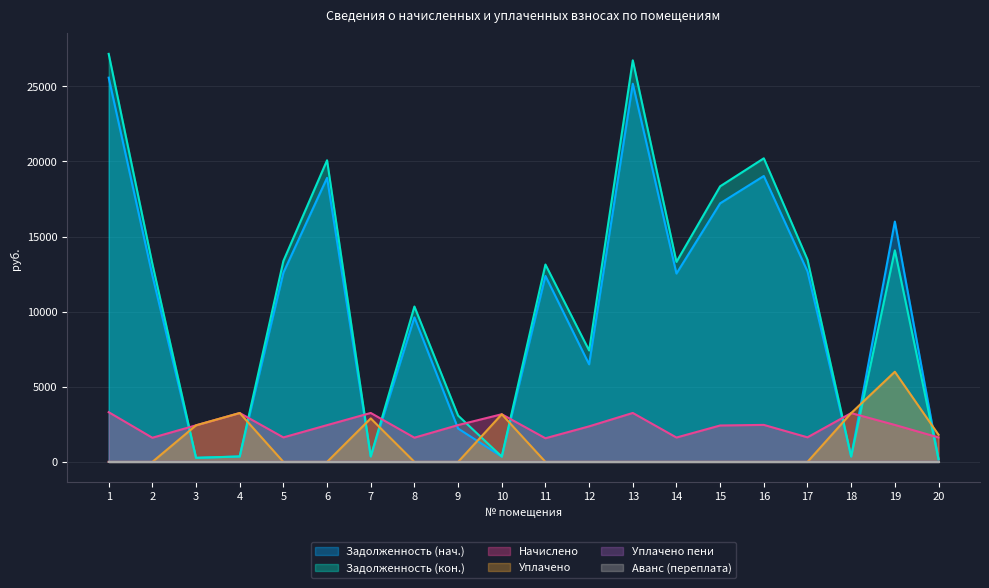

At how many categories does at least one series exceed 6359?

13